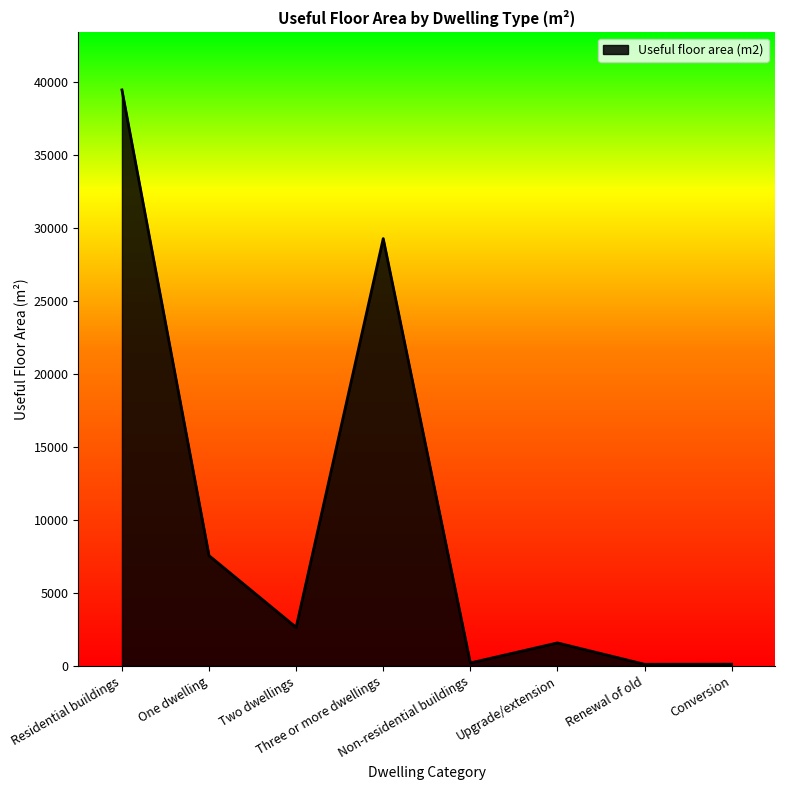

What is the difference between the values at Three or more dwellings and Residential buildings?

10181